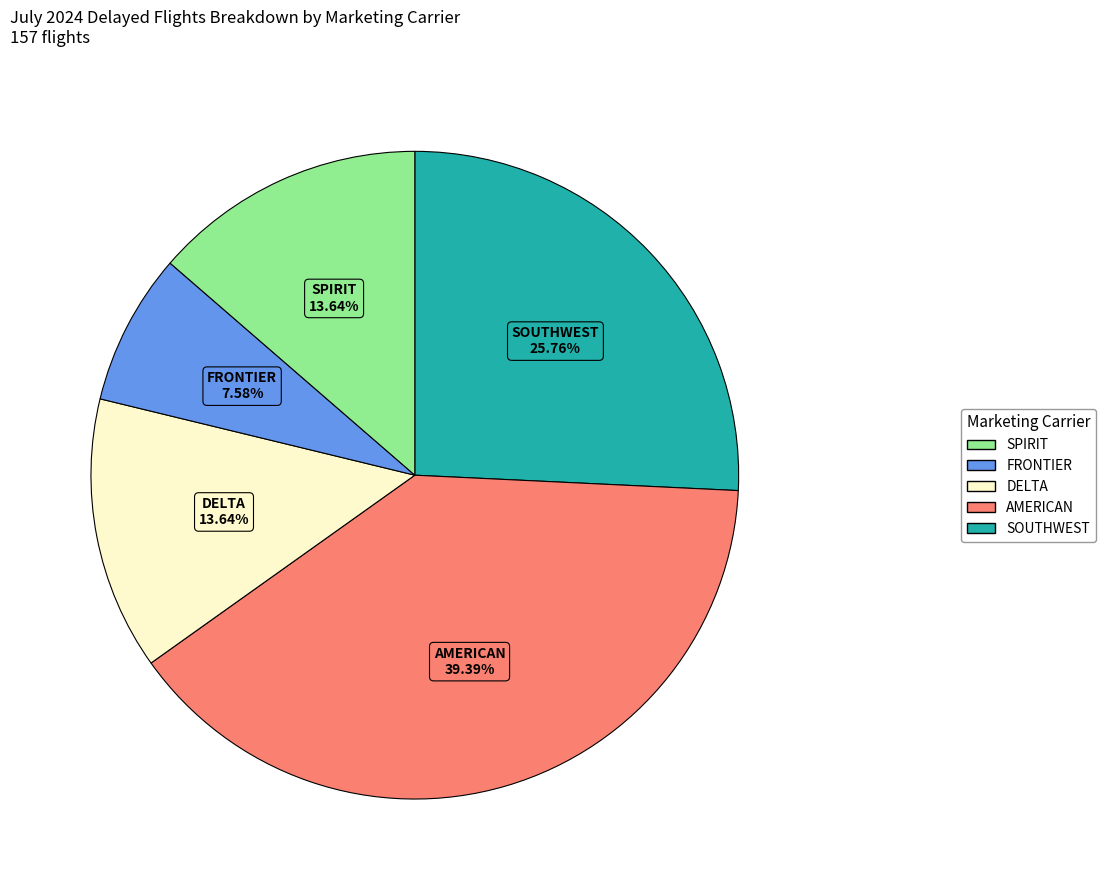

Is there a majority slice in this chart?

No